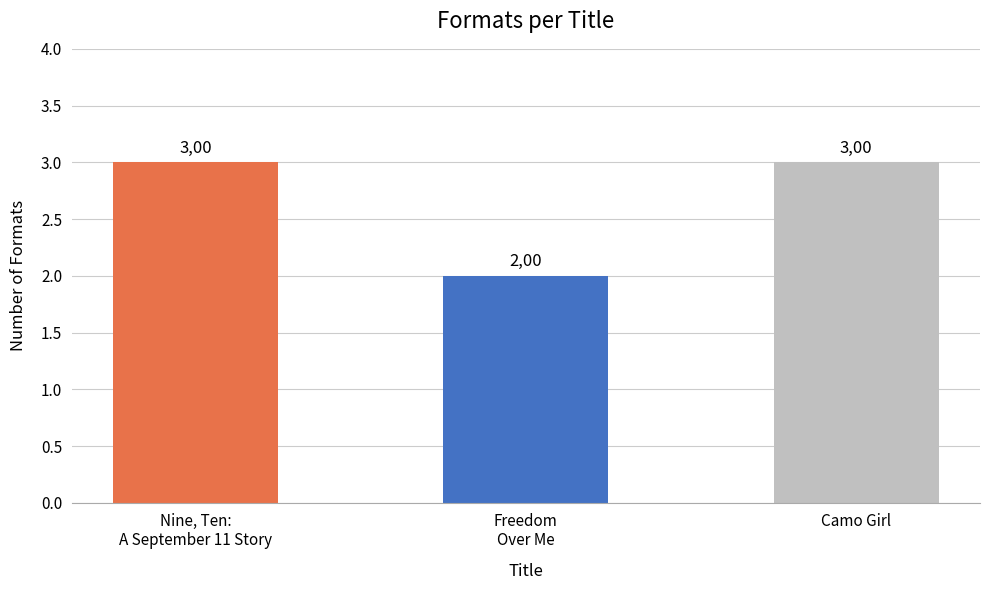

The value at Freedom
Over Me is 2. True or false?

True